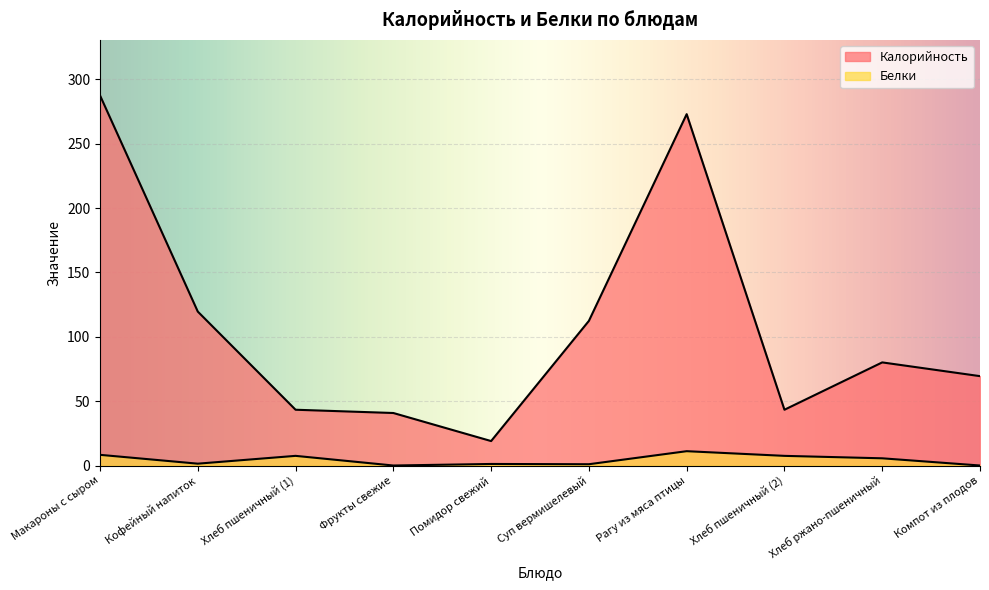

What is the total value across all series at Рагу из мяса птицы?

284.1